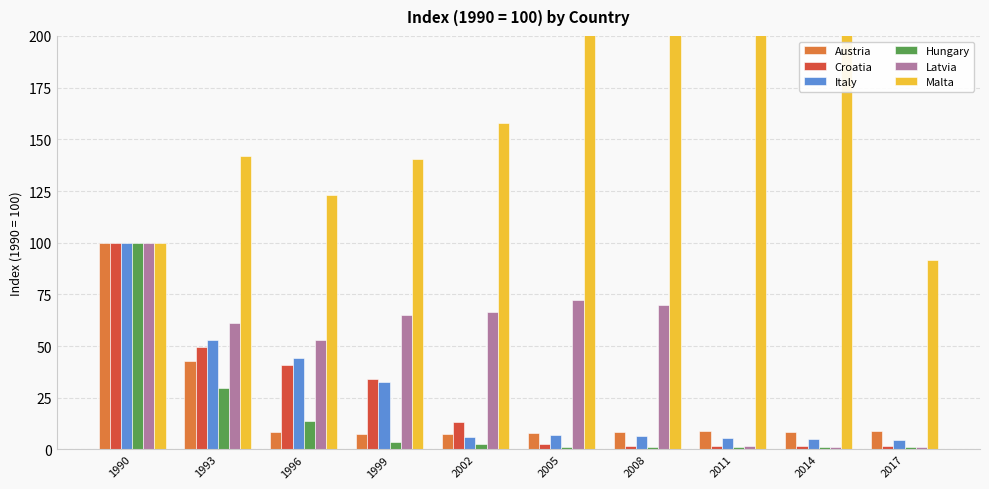

How many groups of bars are there?

10